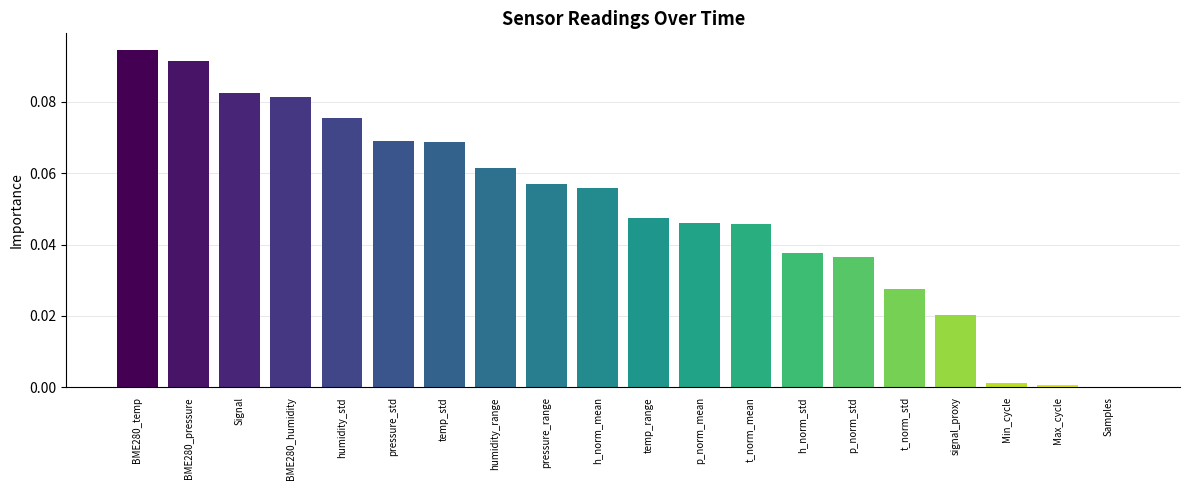

Which label corresponds to the largest value in the chart?

BME280_temp